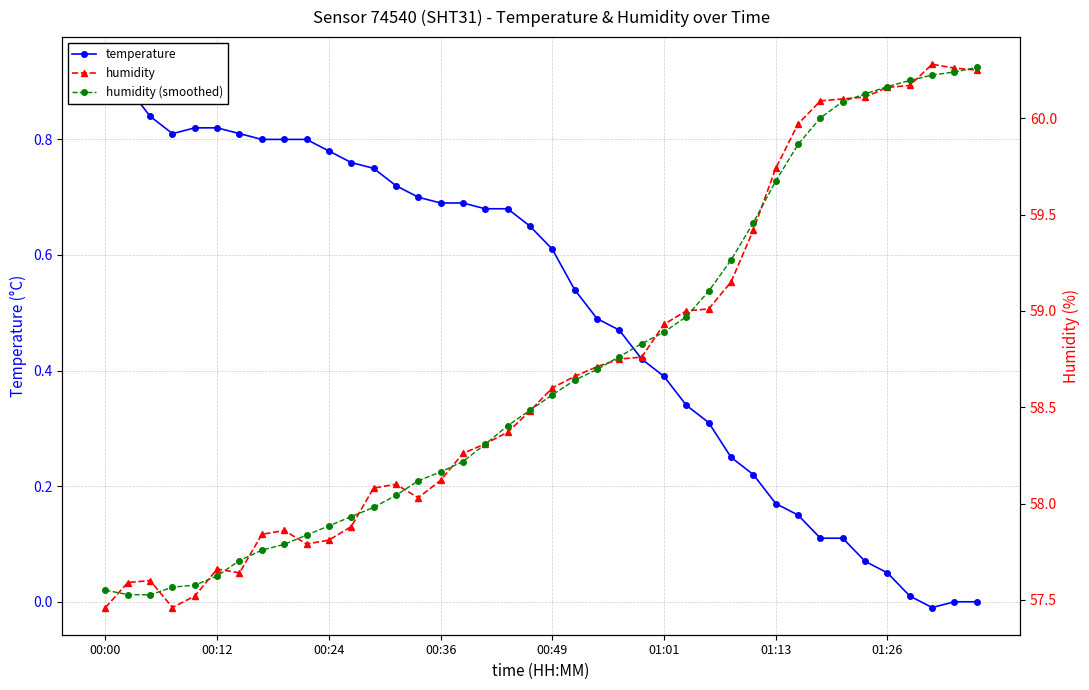

What is the difference between the highest and lowest values at 14?

57.4